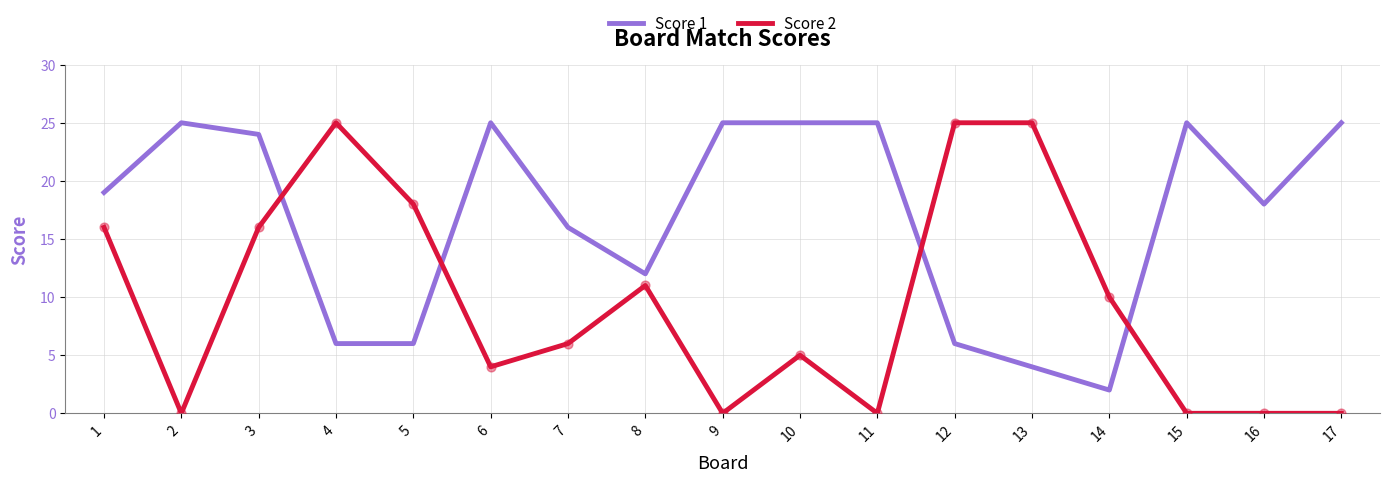

Which series has the widest spread of values?

Score 2